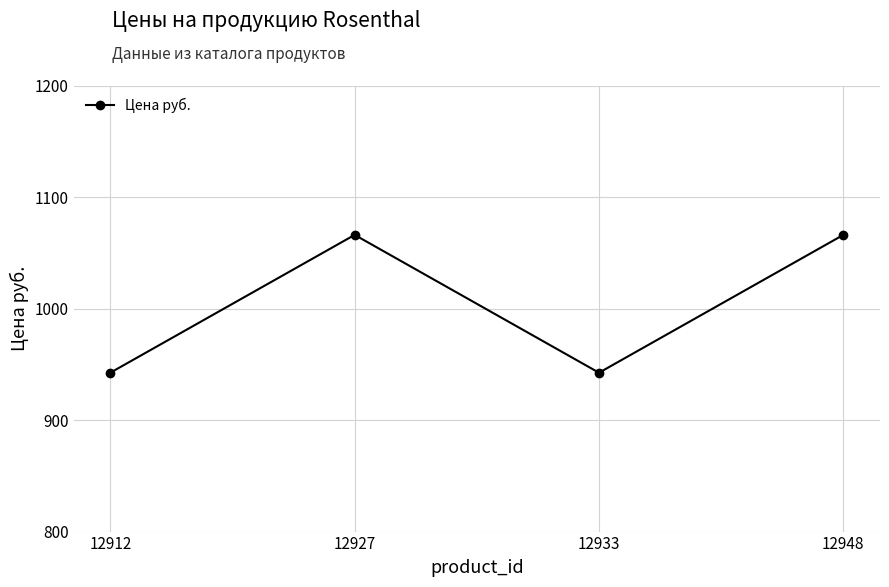

Is this an area chart (filled region under the line)?

No